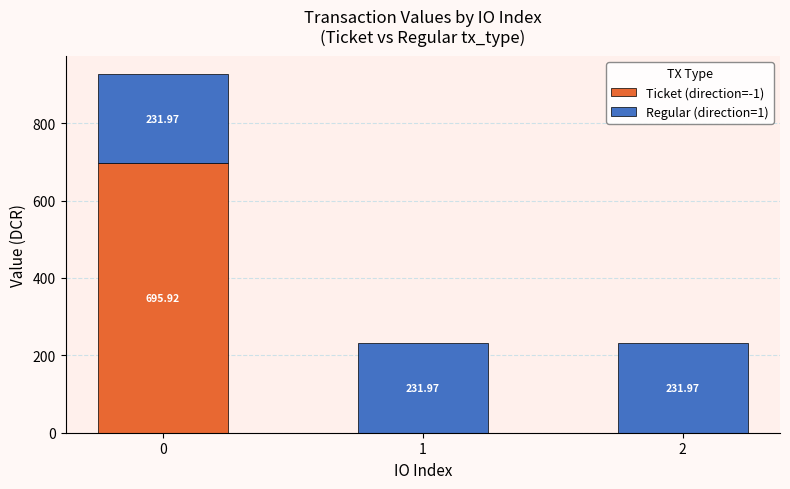

What is the difference between the Ticket (direction=-1) values at 0 and 2?

695.9